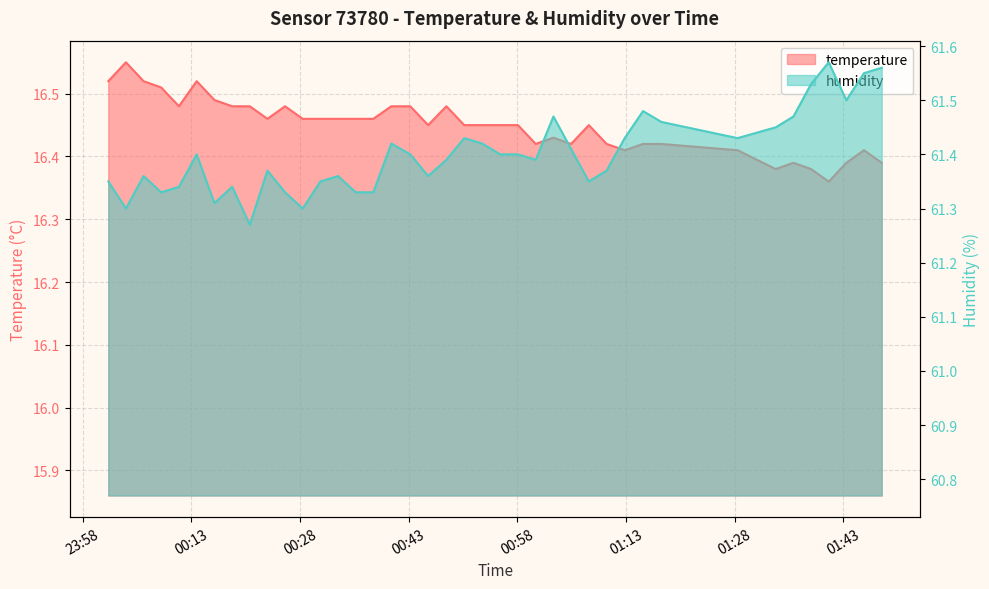

In humidity, how many points are higher than both neighbors (excluding endpoints)?

10